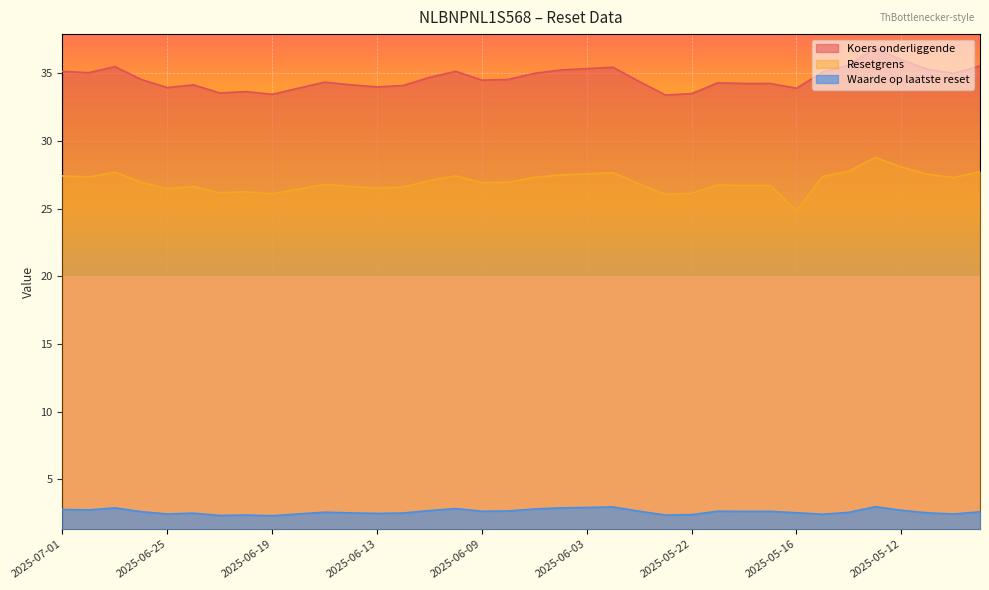

Which series has the largest total across all categories?

Koers onderliggende